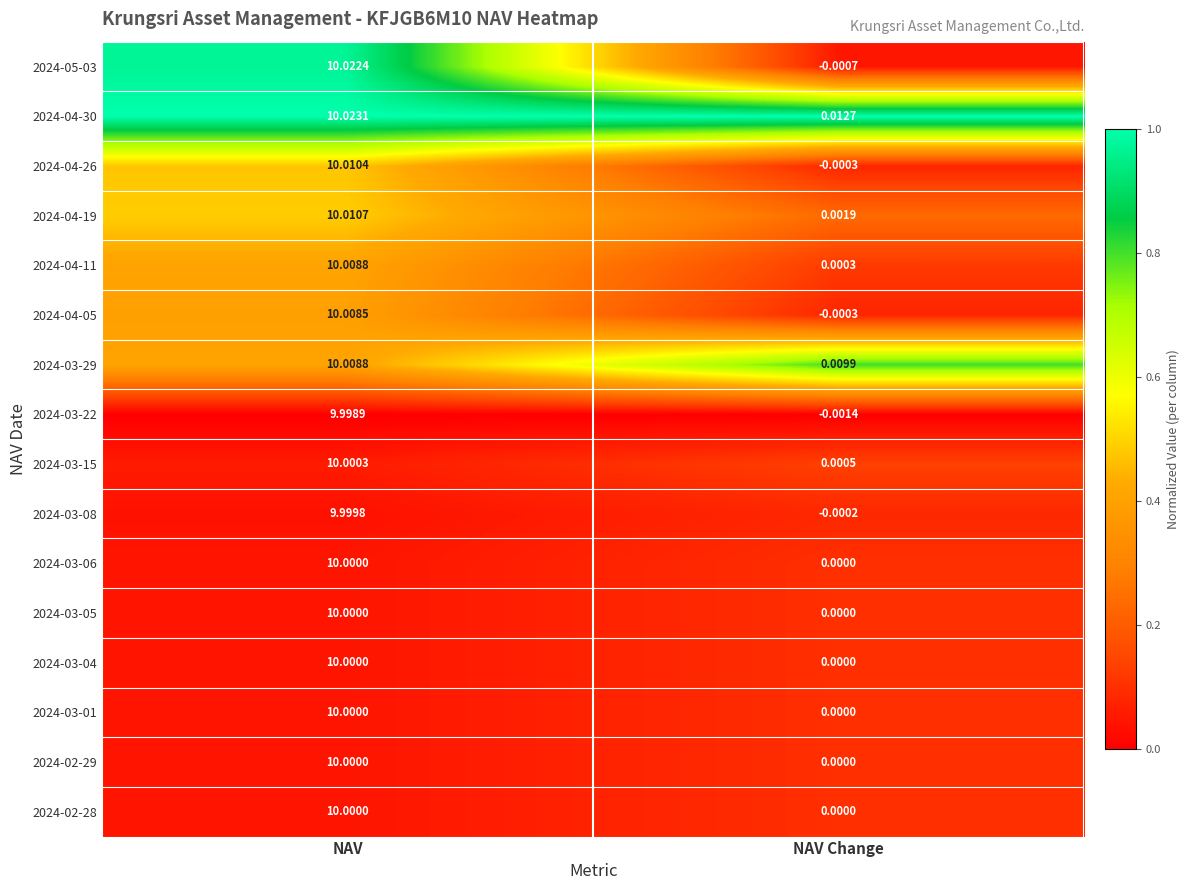

Count the number of categories in the chart.

2